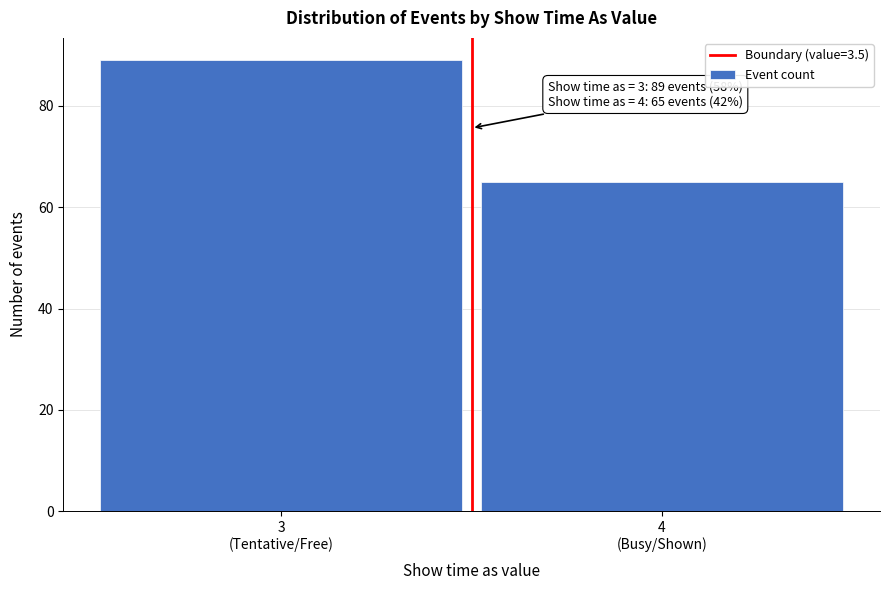

Reading right to left, list all the values displayed in this chart.

65	89